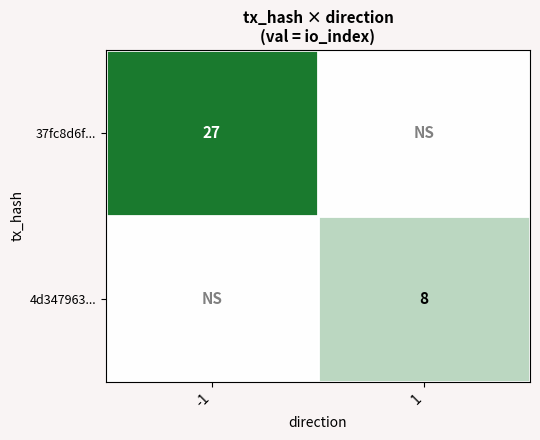

What is the spread (max minus min) of values at 1?

8